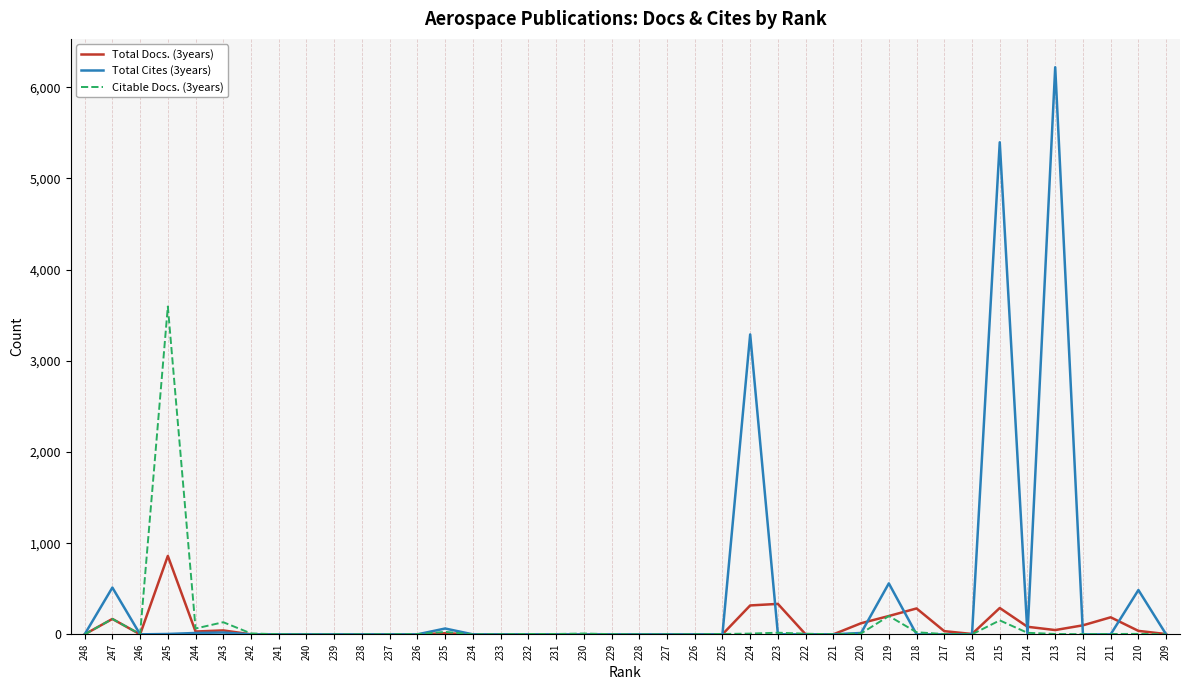

Which series has the widest spread of values?

Total Cites (3years)